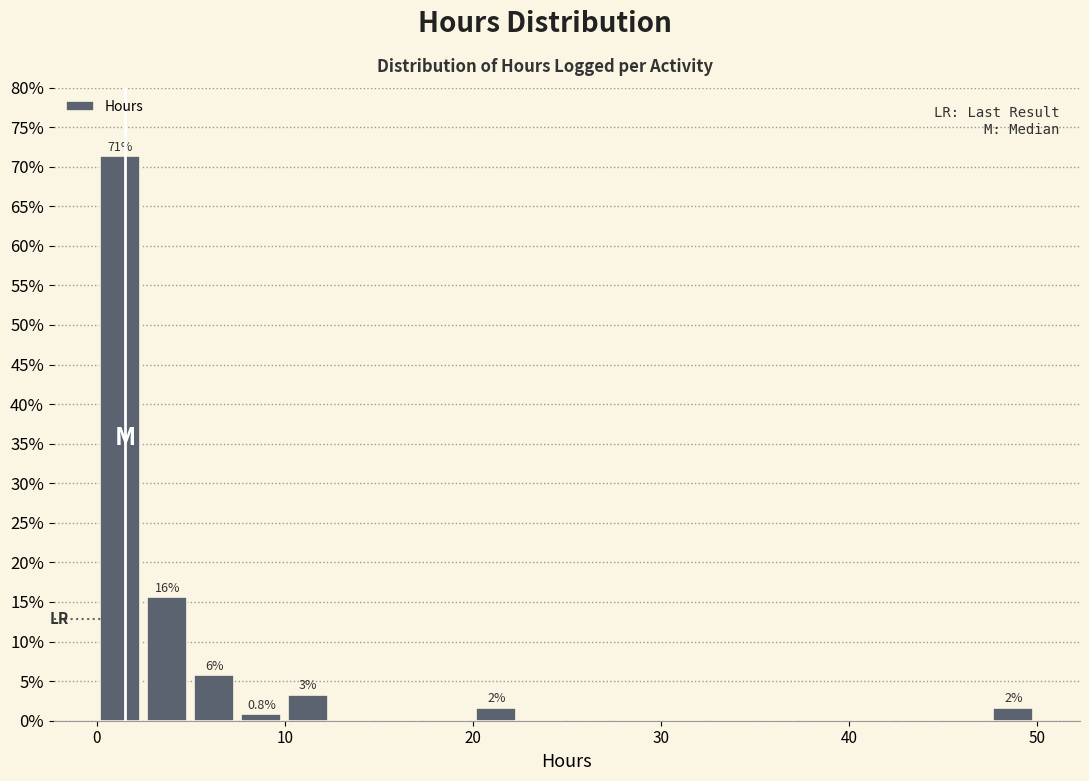

Around what value on the x-axis is the tallest bar? Give the approximate position of its centre, as read against the axis.

1